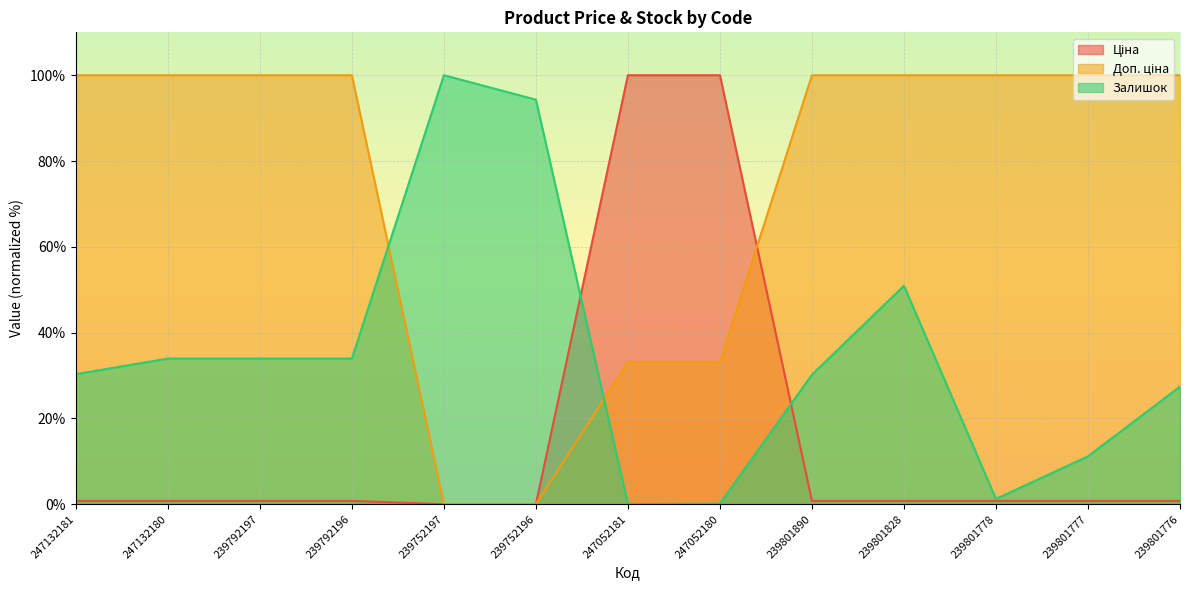

After their last crossing, which series has the higher values: Ціна or Доп. ціна?

Доп. ціна